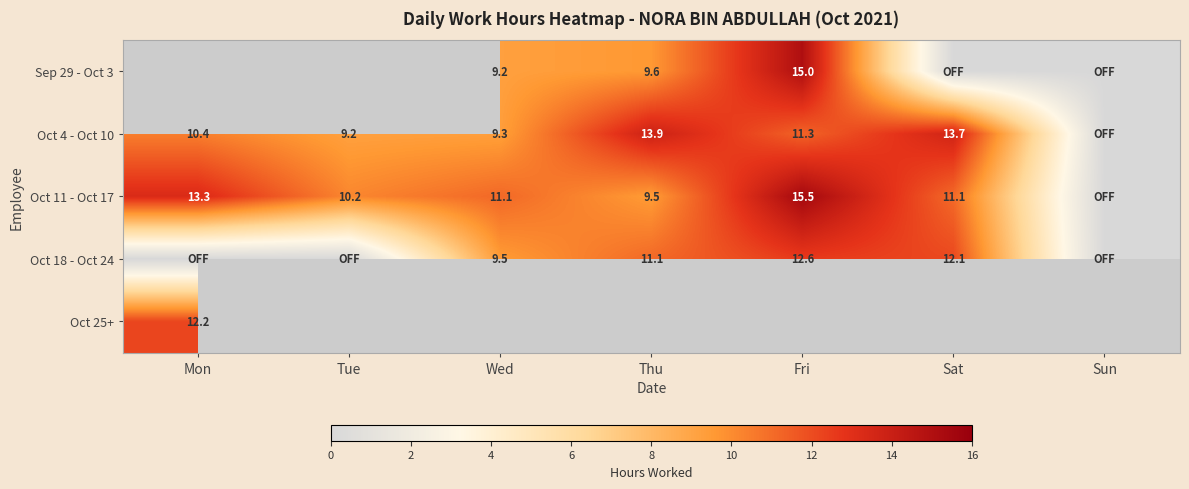

Which series changed the most between Wed and Thu?

Oct 4 - Oct 10